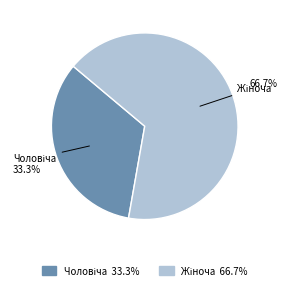

Is there a majority slice in this chart?

Yes